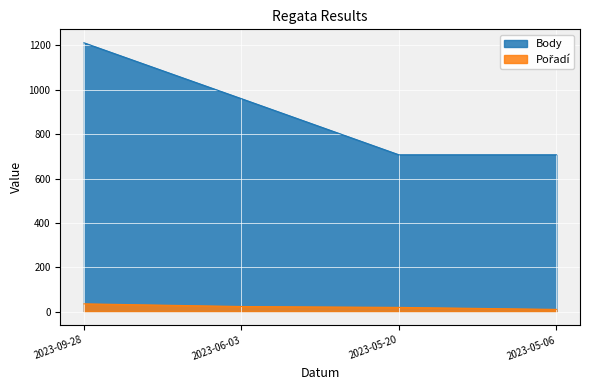

The Pořadí series shows 15 at 2023-09-28. True or false?

False